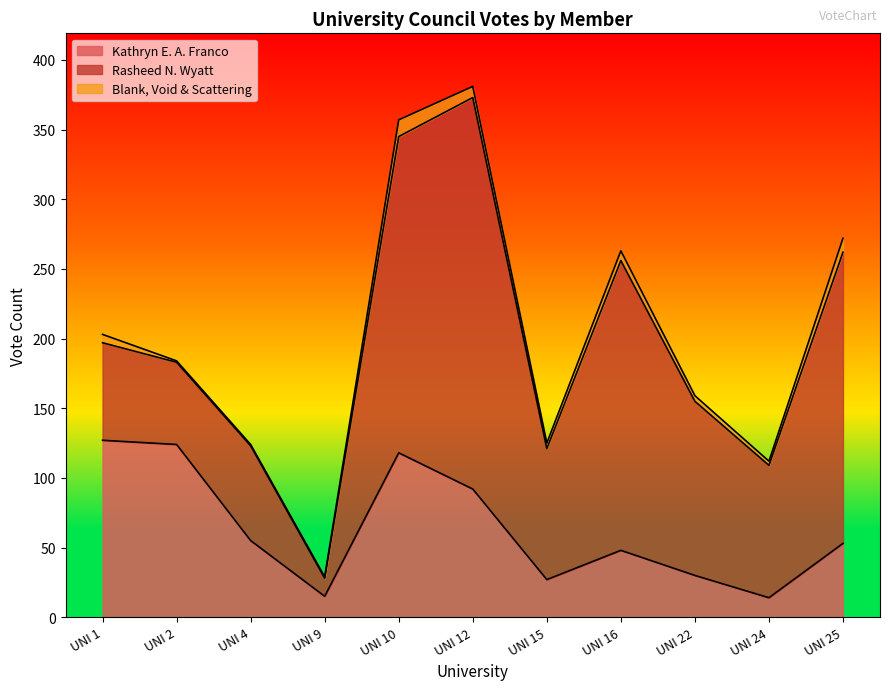

At which category is the sum across all series the highest?

UNI 12